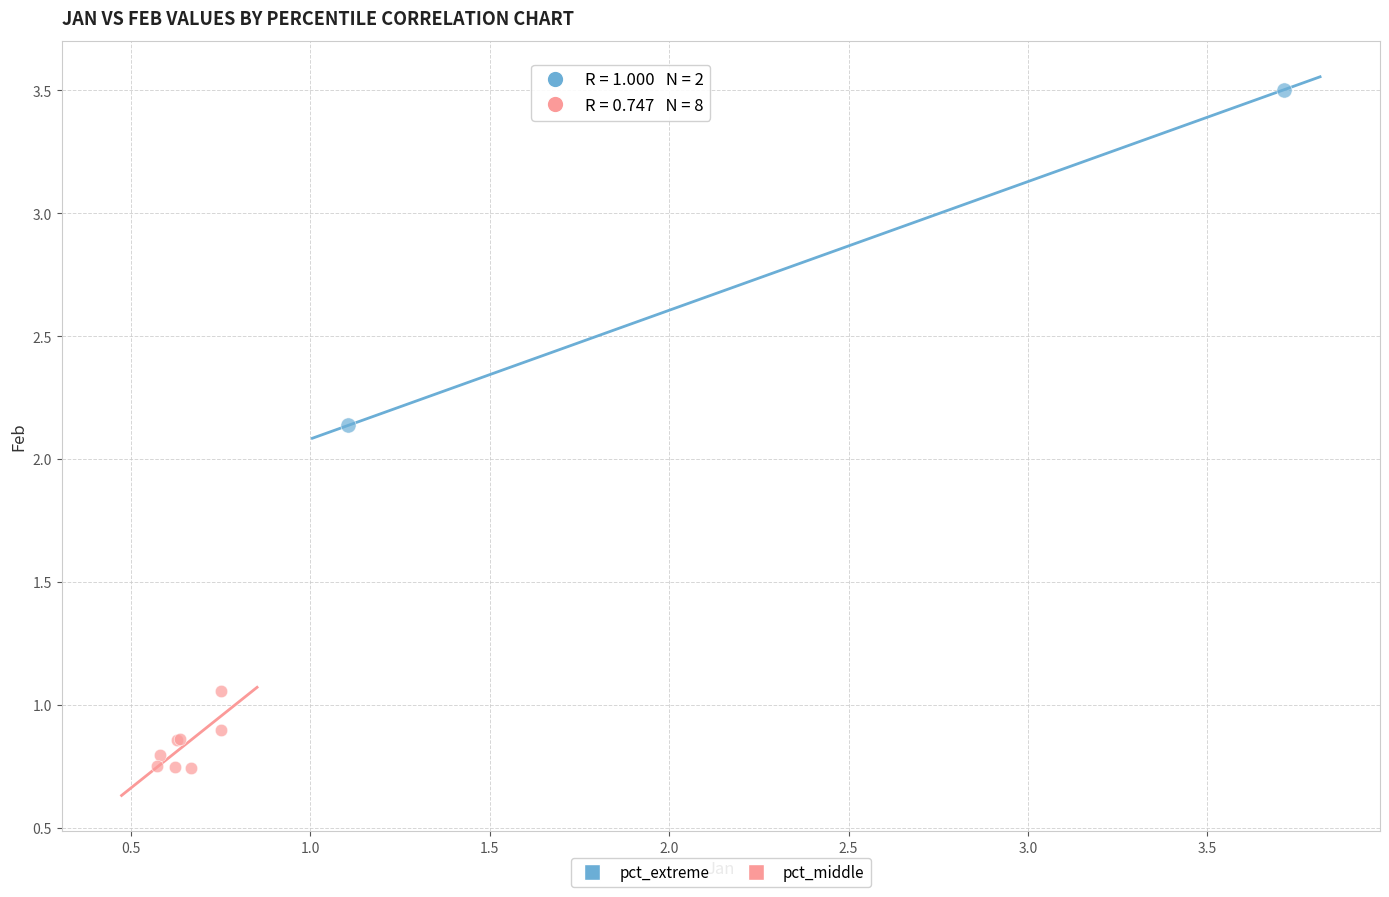

Which series has the widest spread of Y values?

pct_extreme